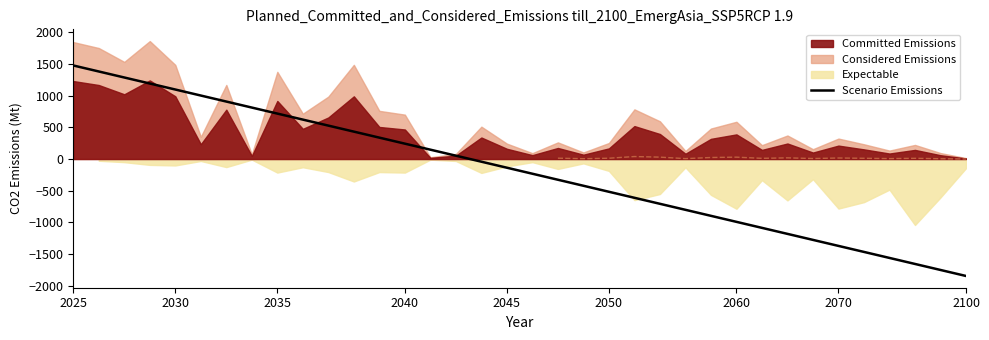

Is it true that Scenario Emissions equals 1476.0 at 2025?

True